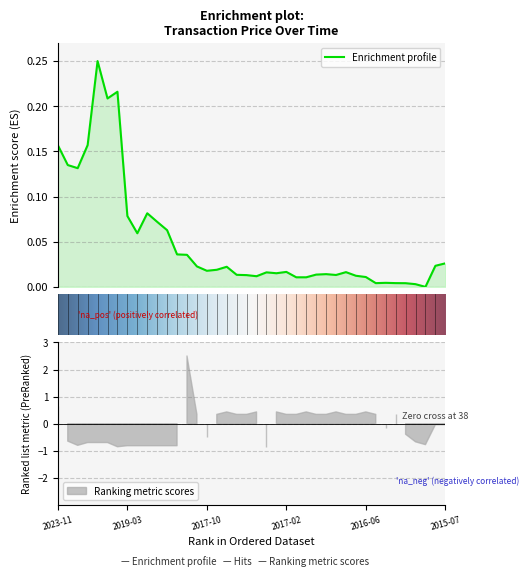

What is the sum of all values?

2.0